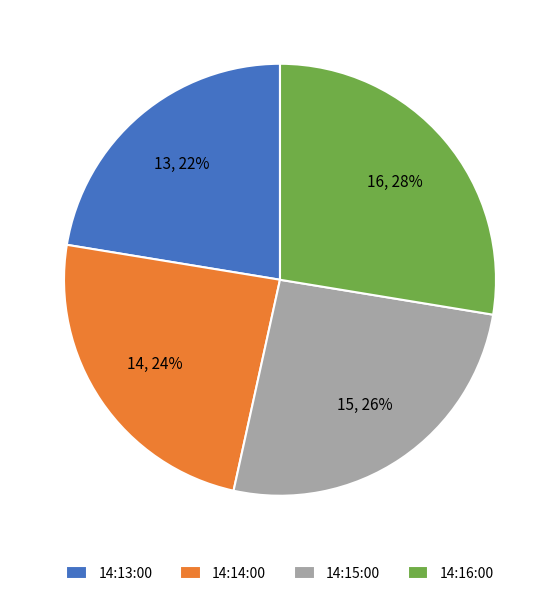

To the nearest percent, what is the combined percentage of 14:15:00 and 14:13:00?

48%